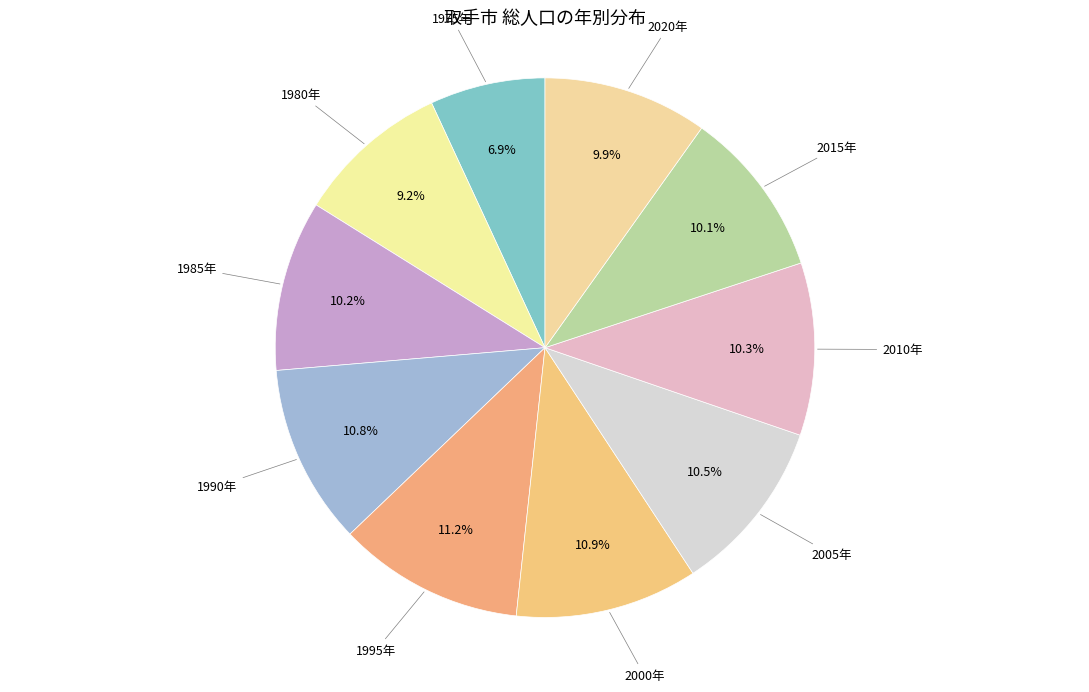

Is there a majority slice in this chart?

No